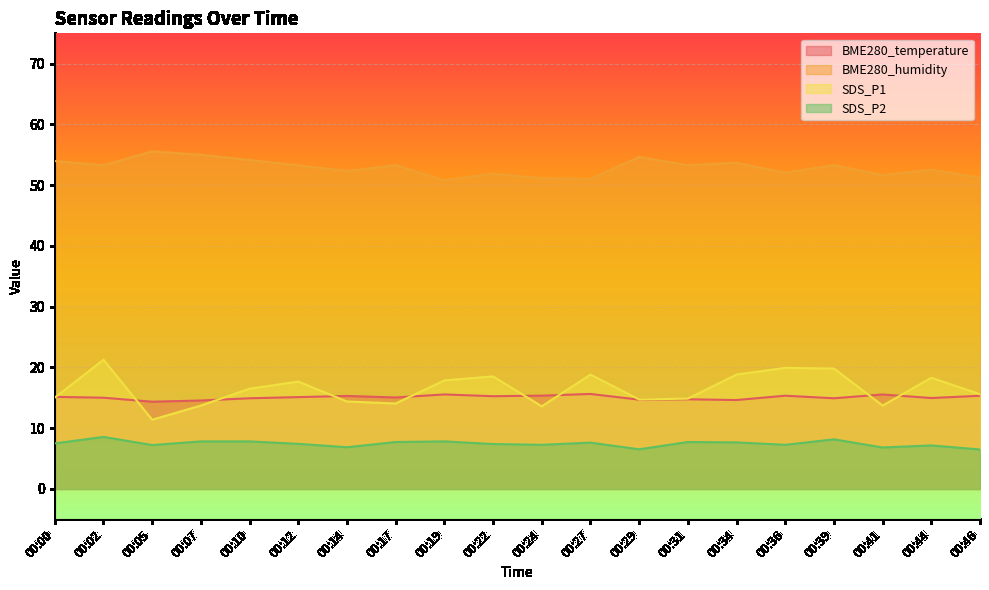

The value of BME280_humidity at 00:14 is 72.9. True or false?

False